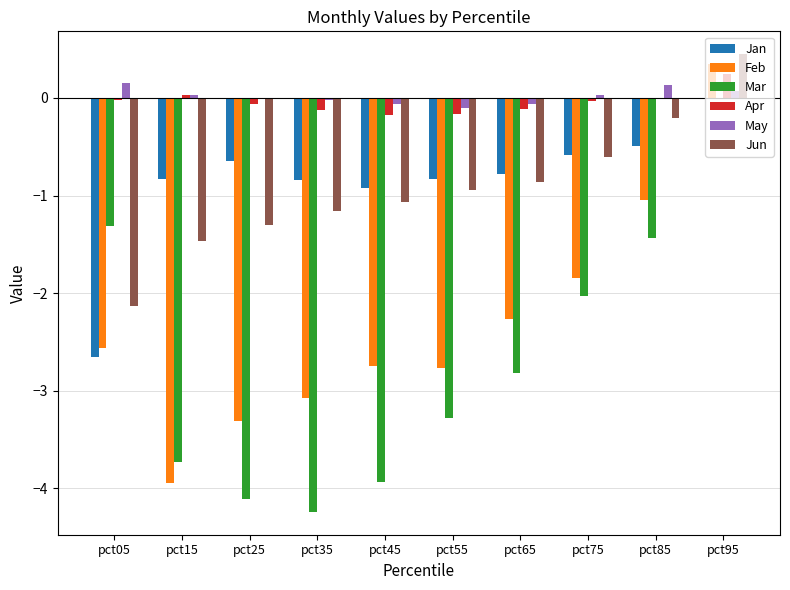

What is the sum of all Jun values?

-9.3